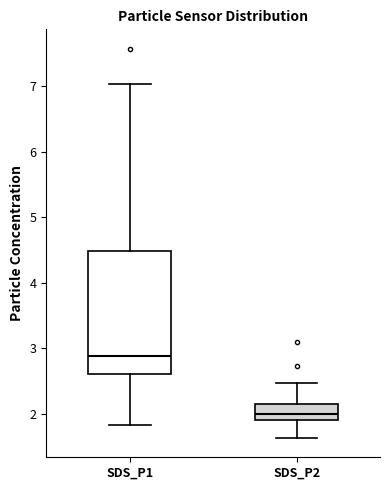

Where is the lower edge of the box for SDS_P2 on the y-axis? The values are not printed on the chart, so give them approximately, as read against the axis.

1.9